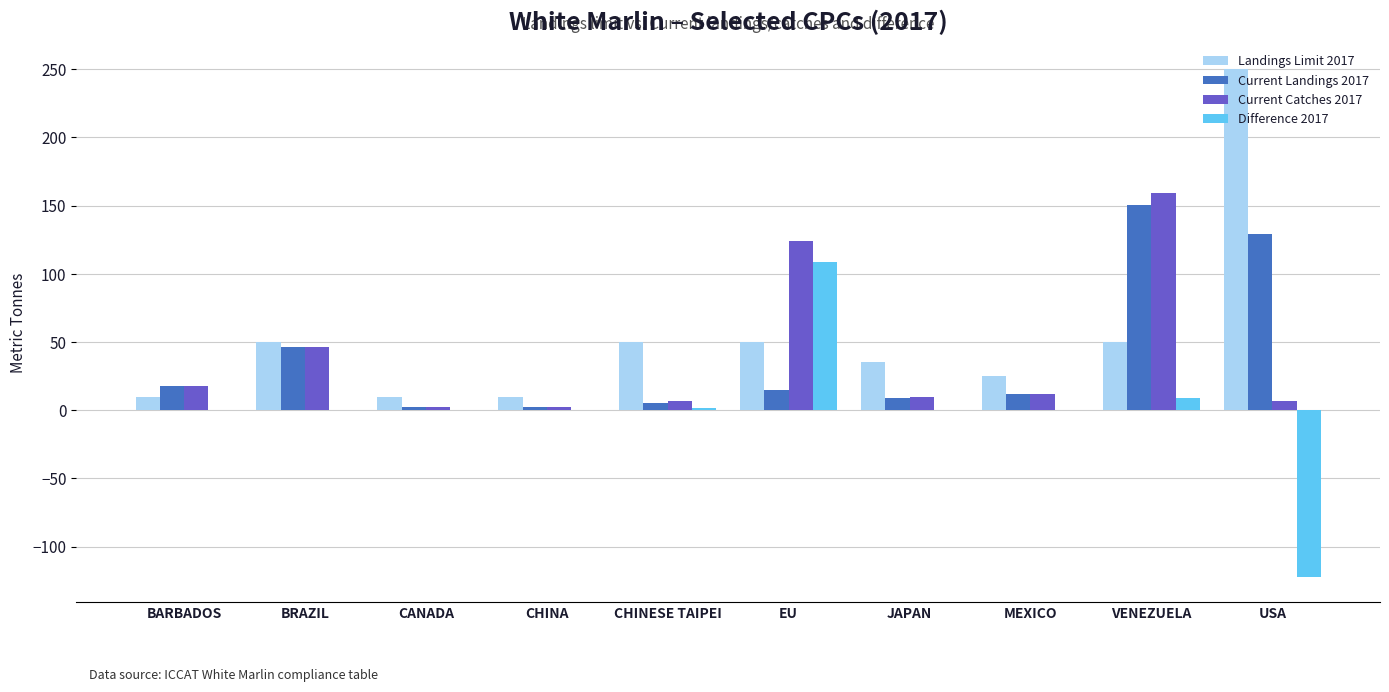

Is it true that Landings Limit 2017 equals 25.0 at MEXICO?

True